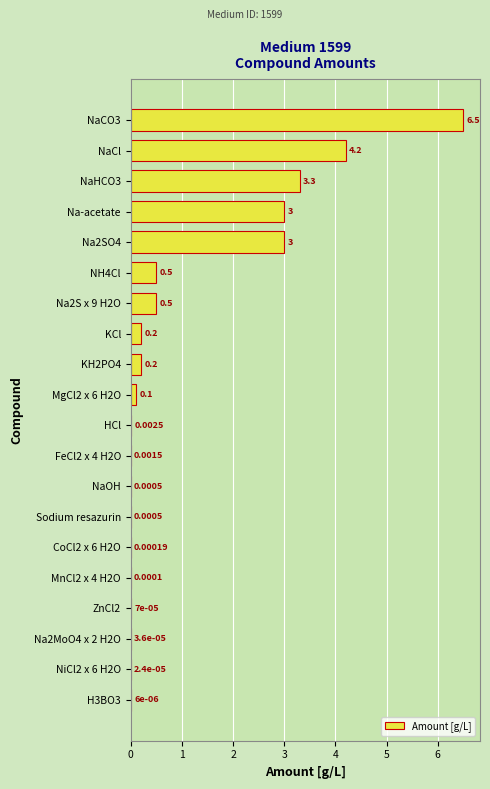

What is the change in value from Na-acetate to H3BO3?

-3.0